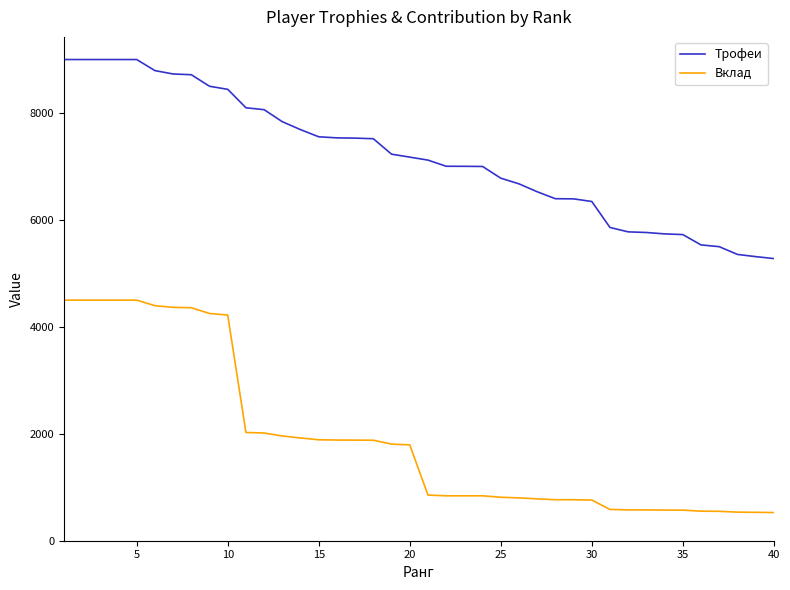

True or false: Вклад and Трофеи intersect in this chart.

False